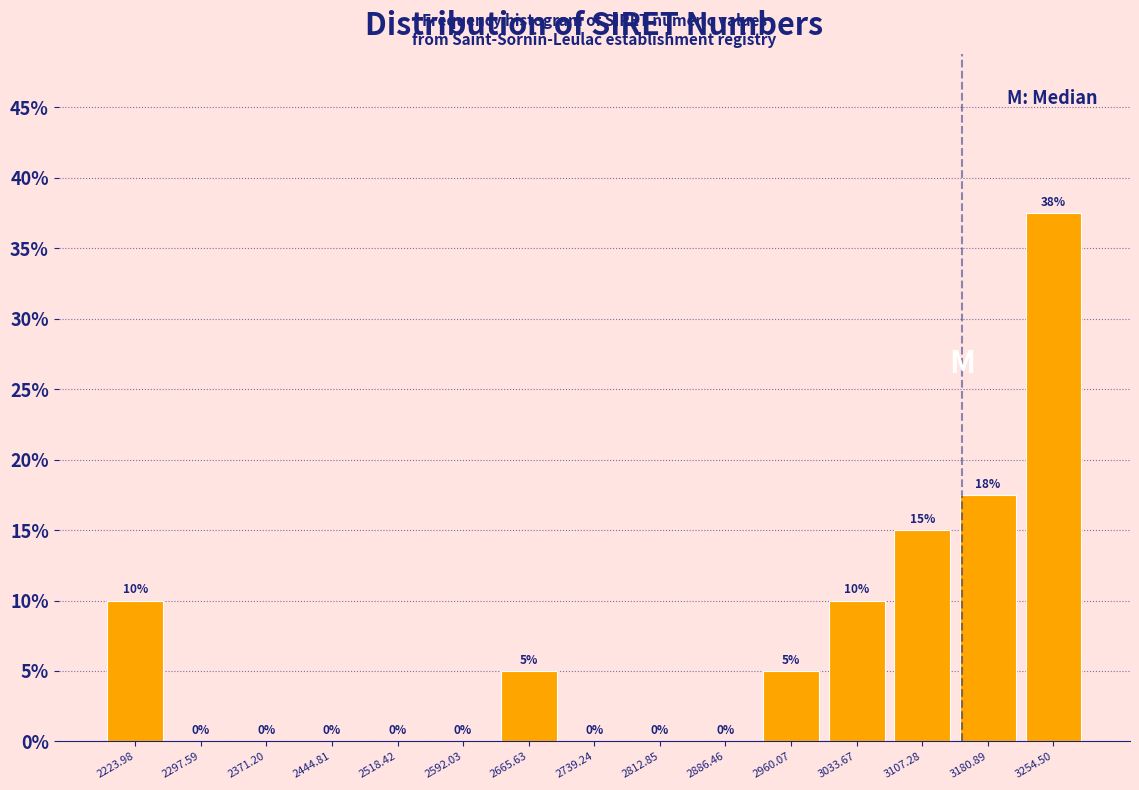

Which range on the x-axis has the tallest bar?

3220 to 3290